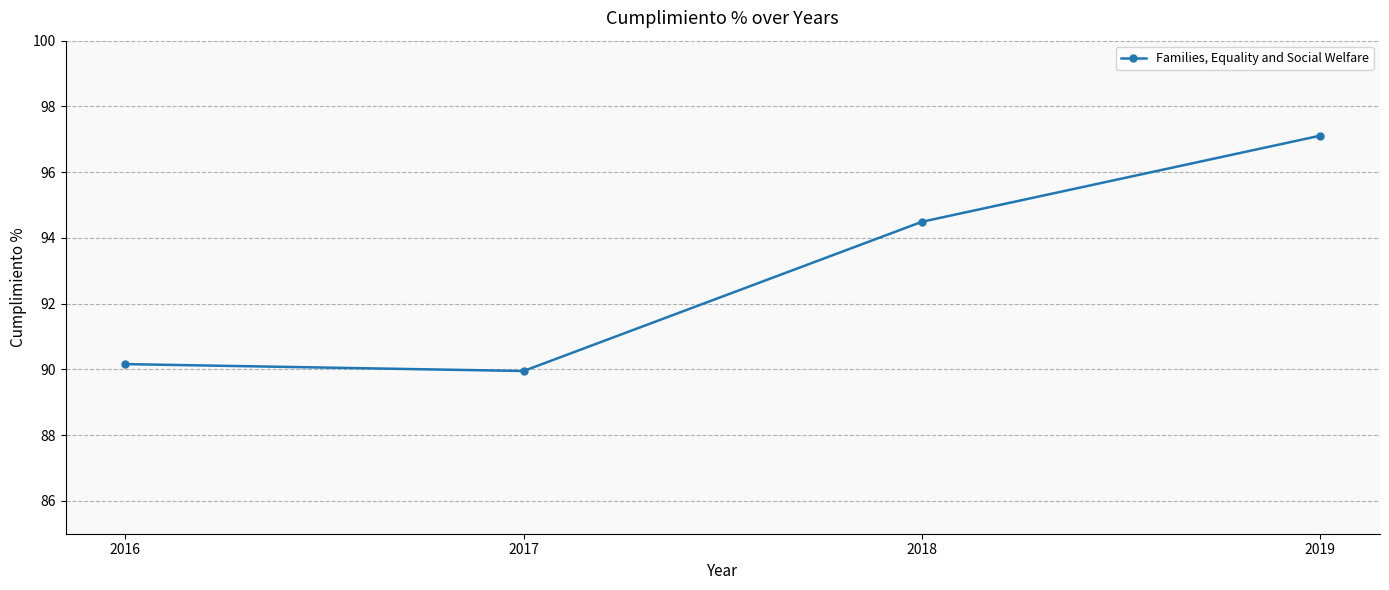

What is the value of the 2nd point from the left?

90.0